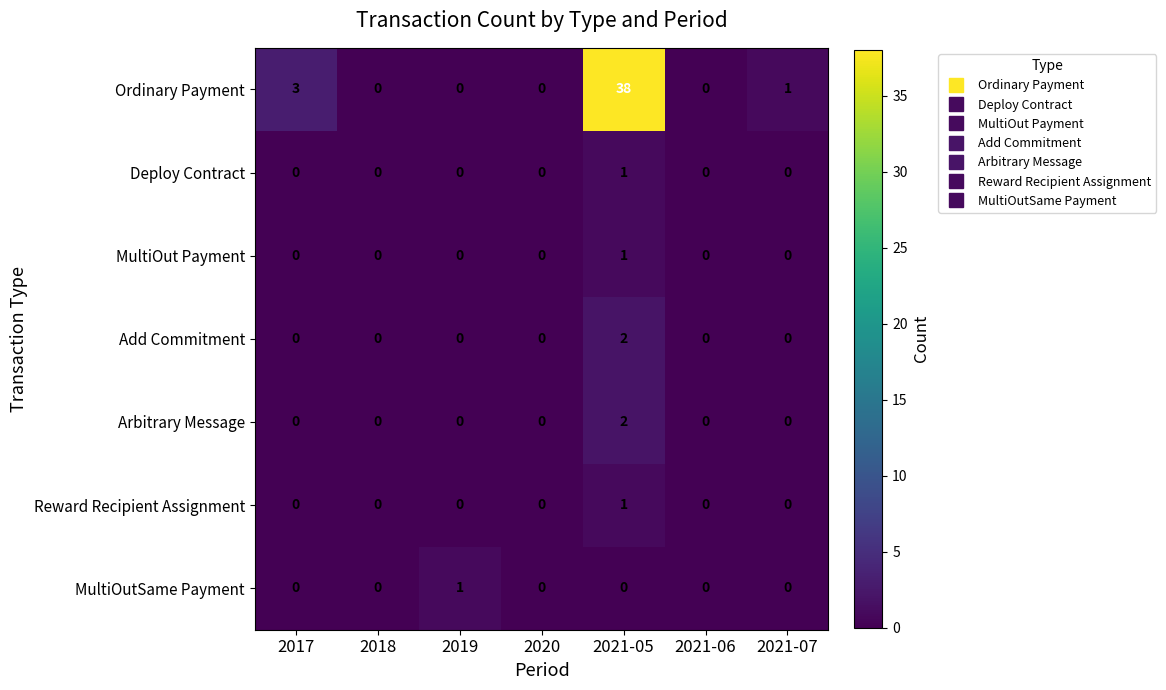

True or false: Arbitrary Message has a value of 1 at 2020.

False